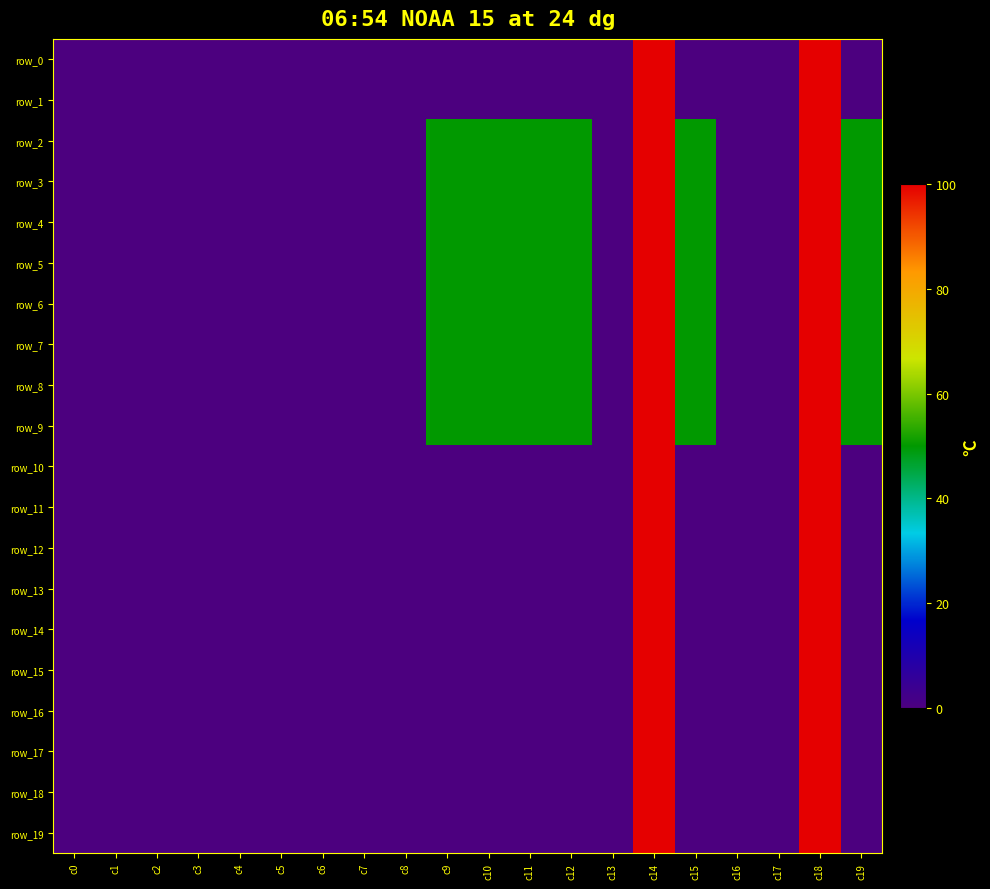

True or false: row_17 has a value of 0 at c16.

True